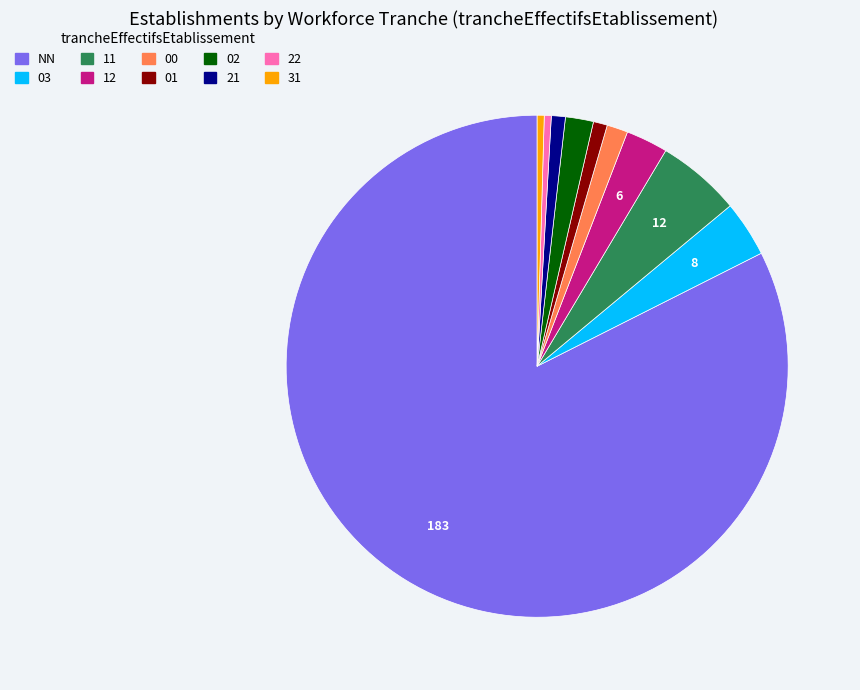

What is the majority slice?

NN